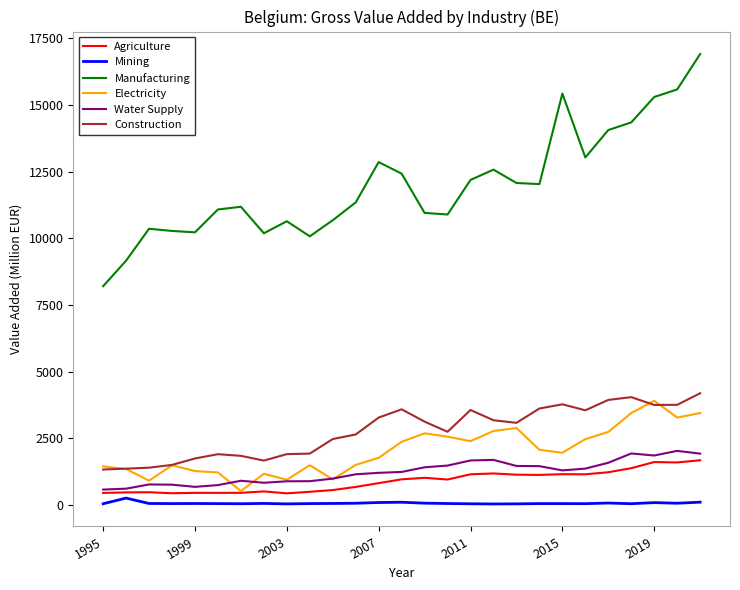

What is the minimum value for Agriculture?

443.4